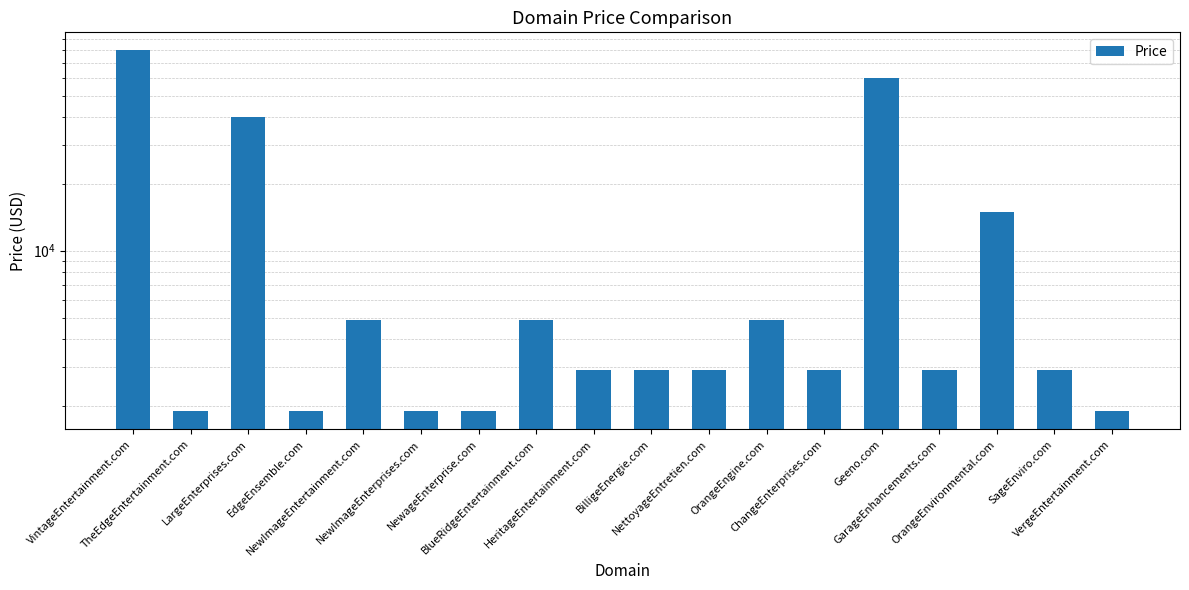

What is the difference between the maximum and minimum values?

78000